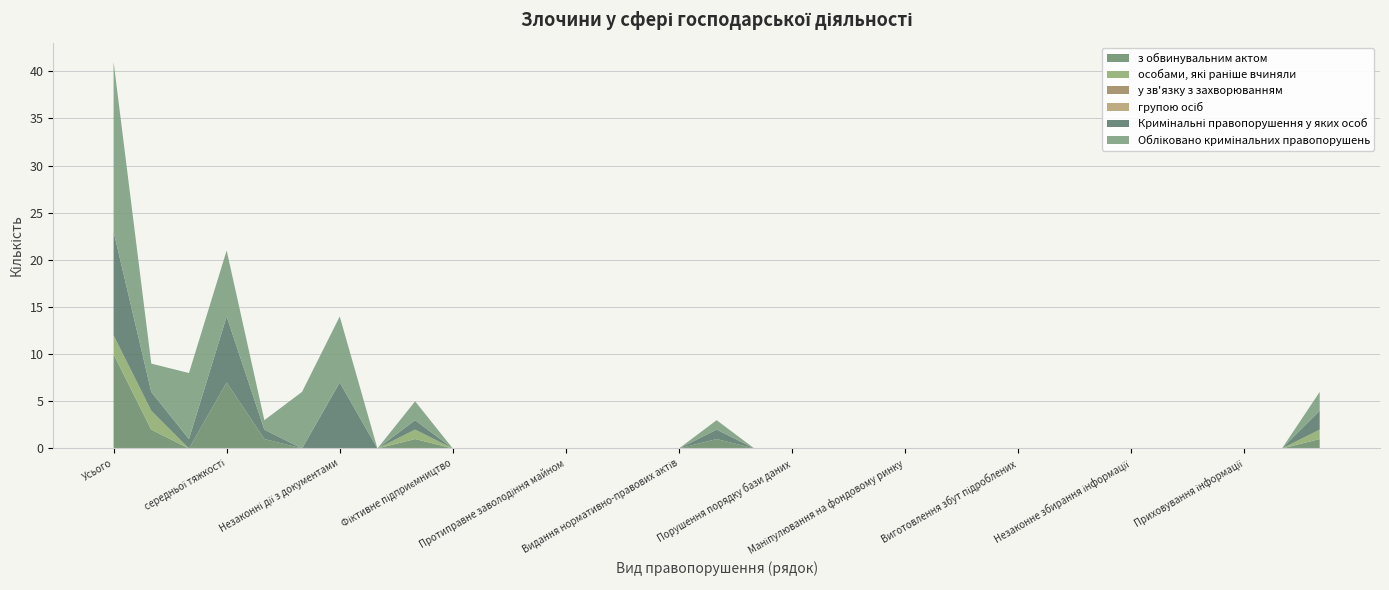

Reading left to right, extract all data points from this chart.

з обвинувальним актом: 10	2	0	7	1	0	0	0	1	0	0	0	0	0	0	0	1	0	0	0	0	0	0	0	0	0	0	0	0	0	0	0	1
особами, які раніше вчиняли: 2	2	0	0	0	0	0	0	1	0	0	0	0	0	0	0	0	0	0	0	0	0	0	0	0	0	0	0	0	0	0	0	1
у зв'язку з захворюванням: 0	0	0	0	0	0	0	0	0	0	0	0	0	0	0	0	0	0	0	0	0	0	0	0	0	0	0	0	0	0	0	0	0
групою осіб: 0	0	0	0	0	0	0	0	0	0	0	0	0	0	0	0	0	0	0	0	0	0	0	0	0	0	0	0	0	0	0	0	0
Кримінальні правопорушення у яких особ: 11	2	1	7	1	0	7	0	1	0	0	0	0	0	0	0	1	0	0	0	0	0	0	0	0	0	0	0	0	0	0	0	2
Обліковано кримінальних правопорушень: 18	3	7	7	1	6	7	0	2	0	0	0	0	0	0	0	1	0	0	0	0	0	0	0	0	0	0	0	0	0	0	0	2